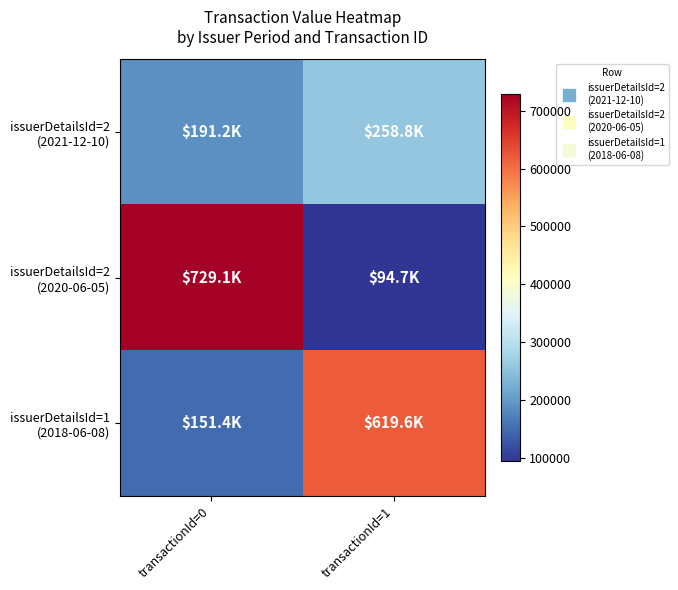

What is the minimum value shown in the chart?

94650